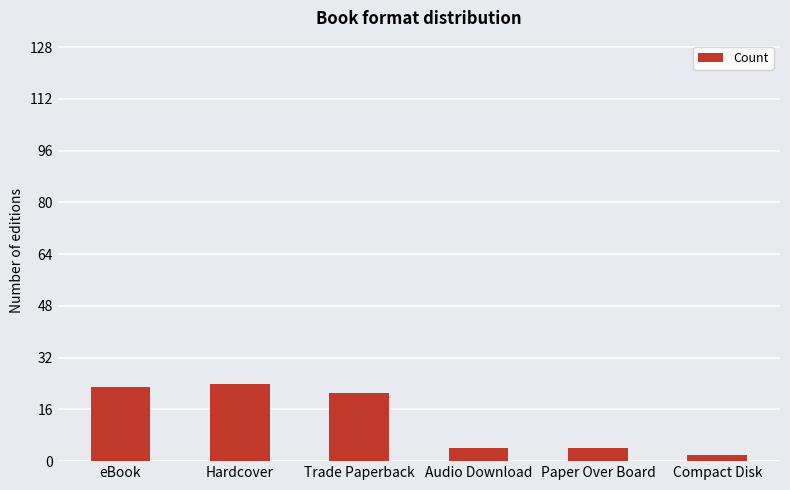

Does the chart contain stacked bars?

No